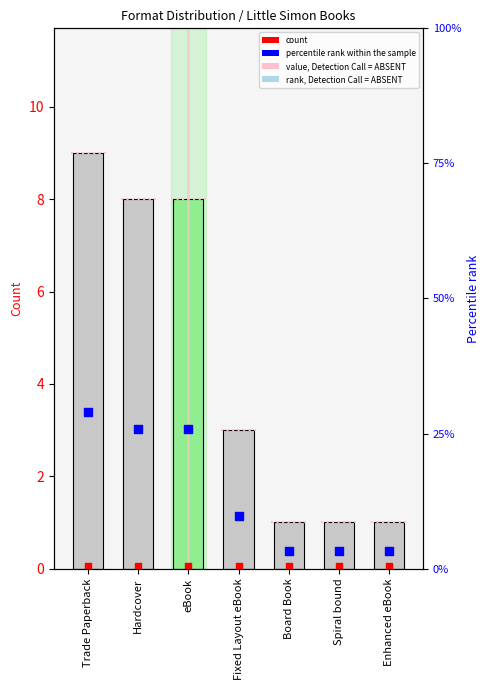

What is the total value across all series at Hardcover?

10.8